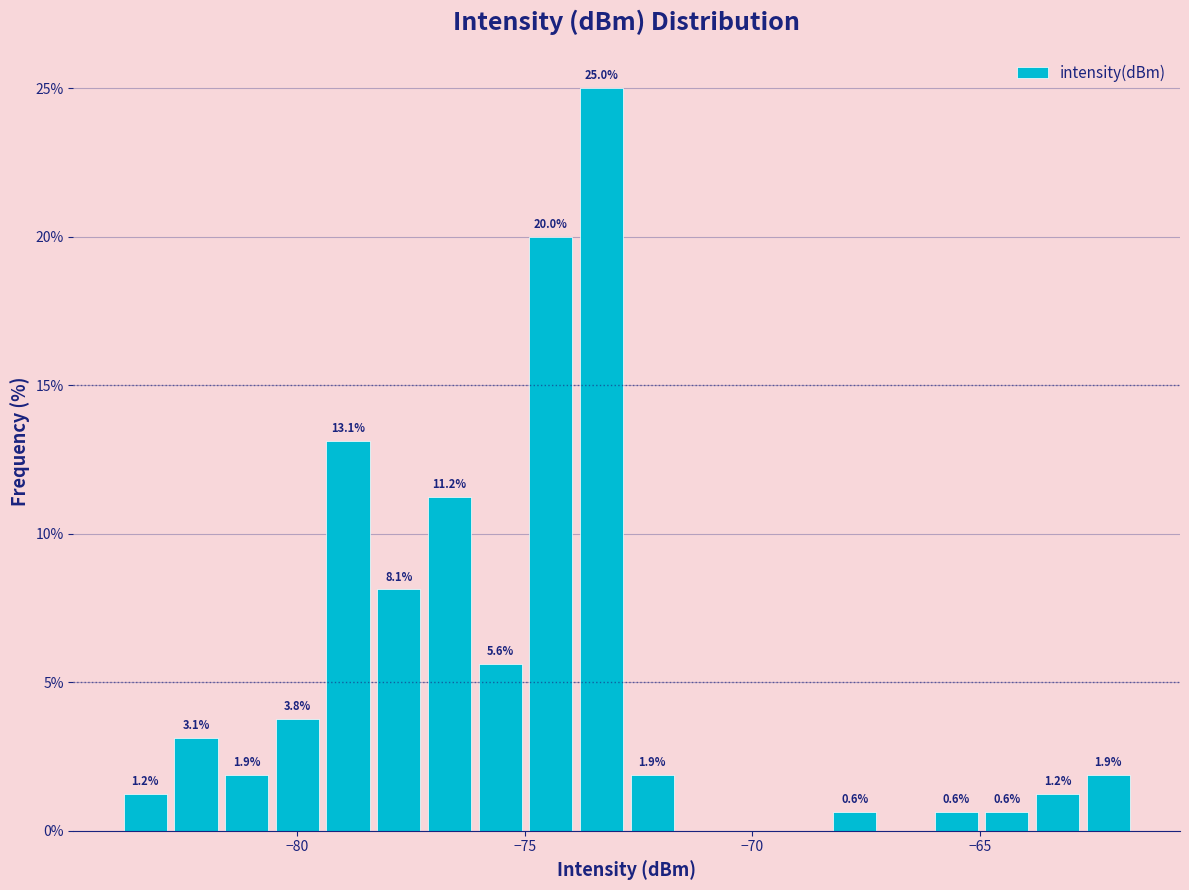

Around what value on the x-axis is the tallest bar? Give the approximate position of its centre, as read against the axis.

-73.5